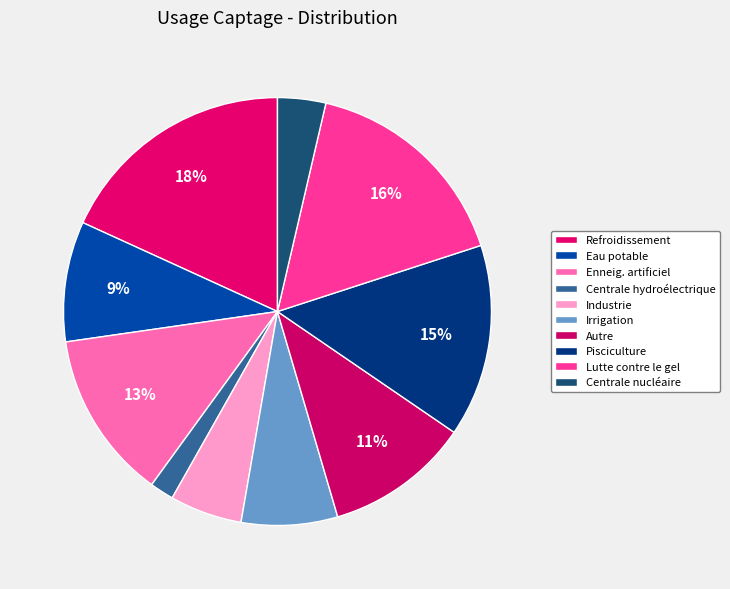

How many segments does this pie chart have?

10